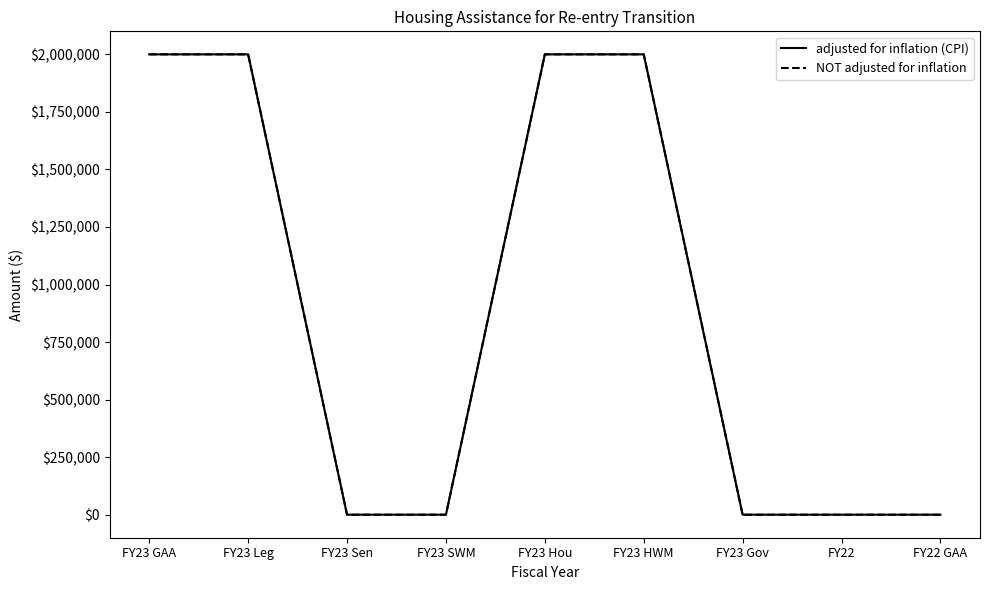

What is the label of the 7th point from the left?

FY23 Gov